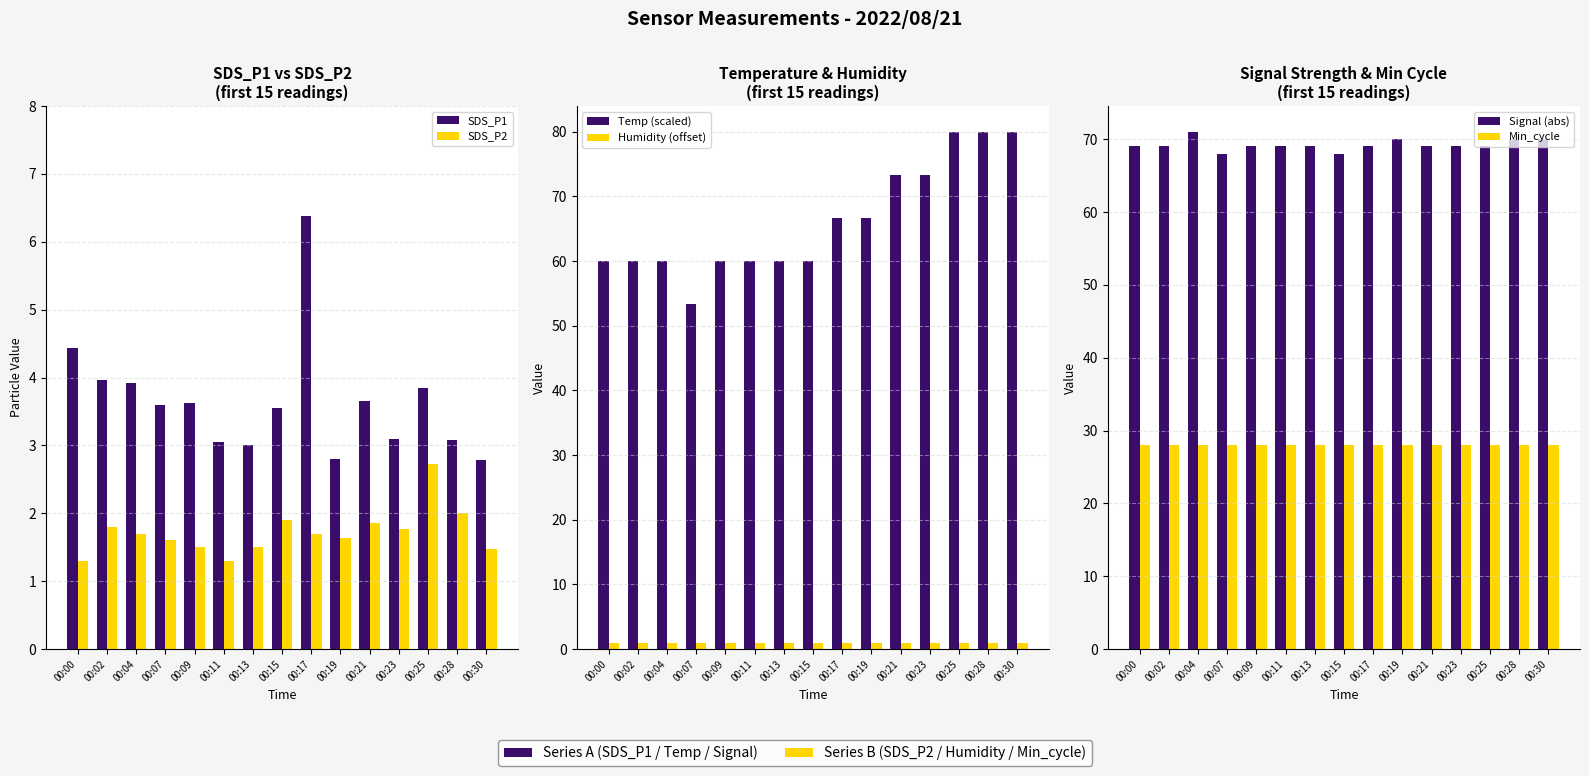

What is the spread (max minus min) of values at 00:00?

68.1